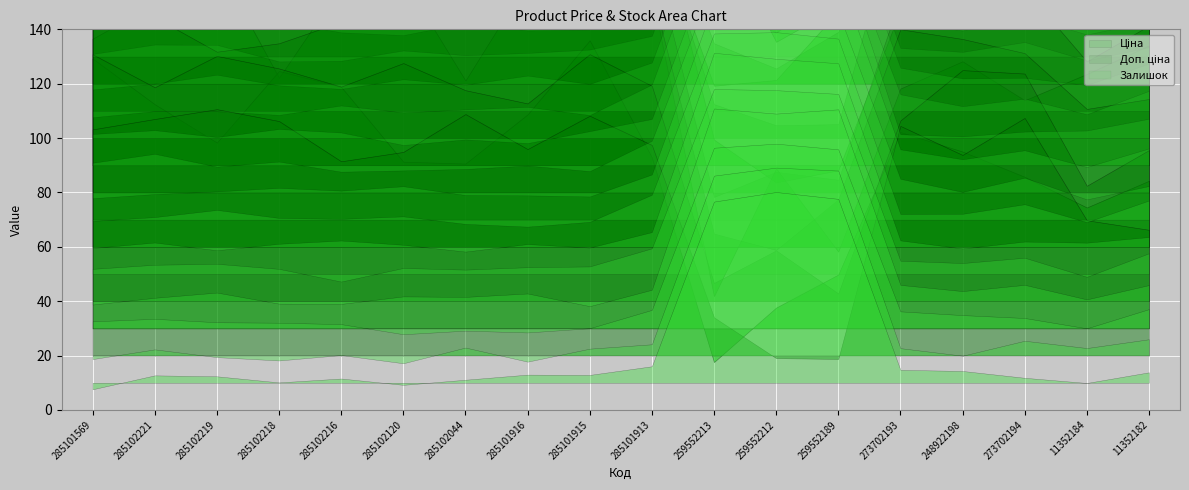

What are all the series names shown in the legend?

Ціна, Доп. ціна, Залишок